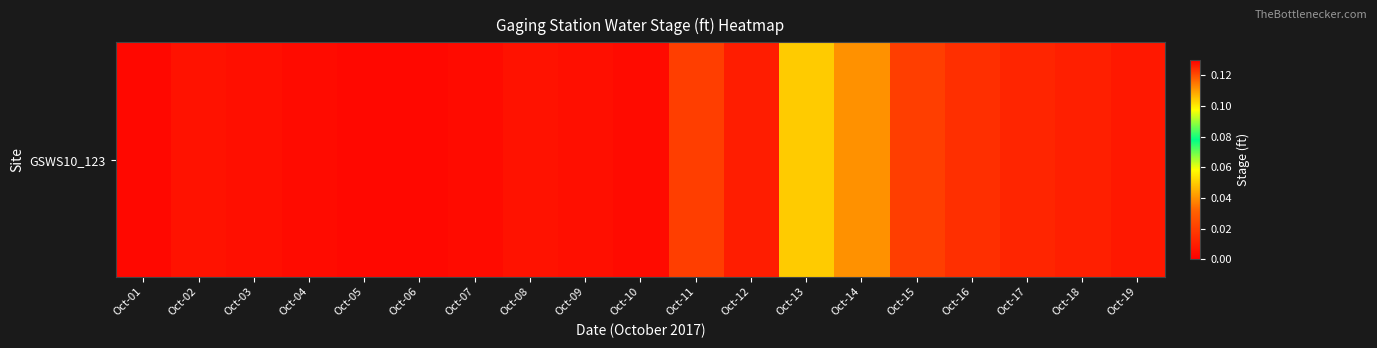

Rank the categories by value from highest to lowest.

Oct-12, Oct-13, Oct-14, Oct-11, Oct-15, Oct-16, Oct-17, Oct-18, Oct-19, Oct-02, Oct-08, Oct-03, Oct-09, Oct-04, Oct-07, Oct-10, Oct-01, Oct-05, Oct-06